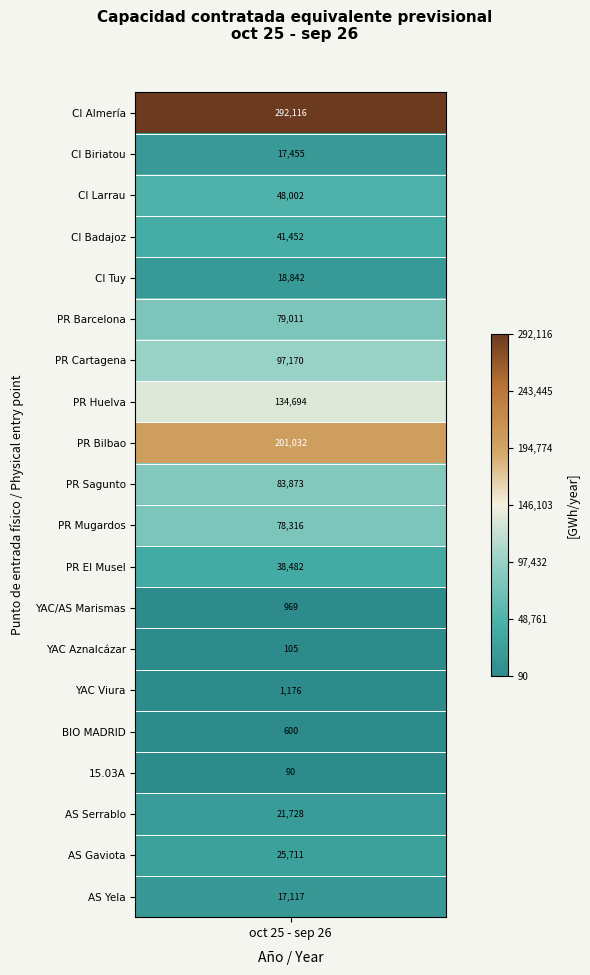

The value at 19 is 9700.8. True or false?

False